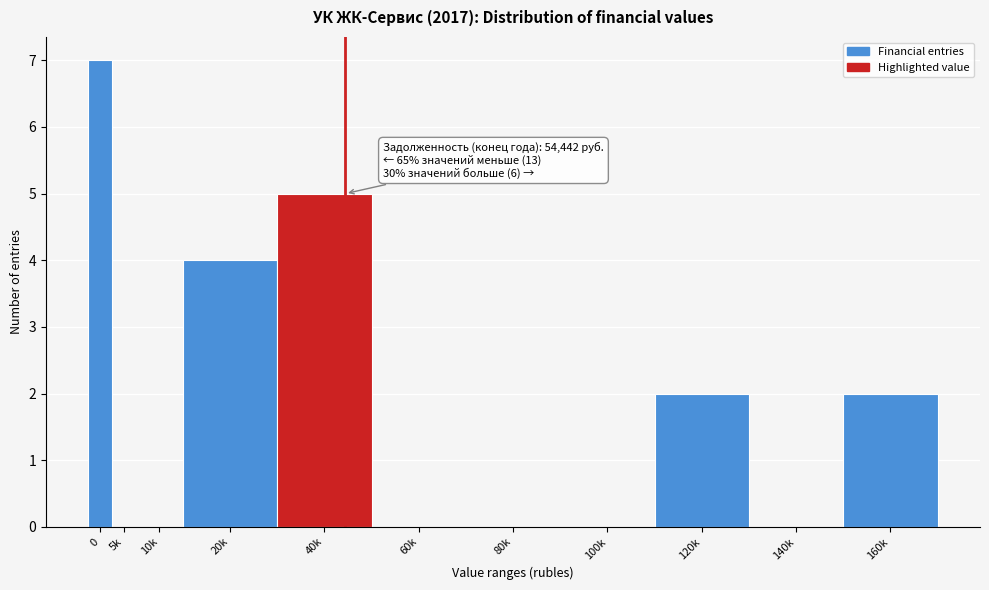

Reading left to right, list all the values displayed in this chart.

0=7	5k=0	10k=0	20k=4	40k=5	60k=0	80k=0	100k=0	120k=2	140k=0	160k=2